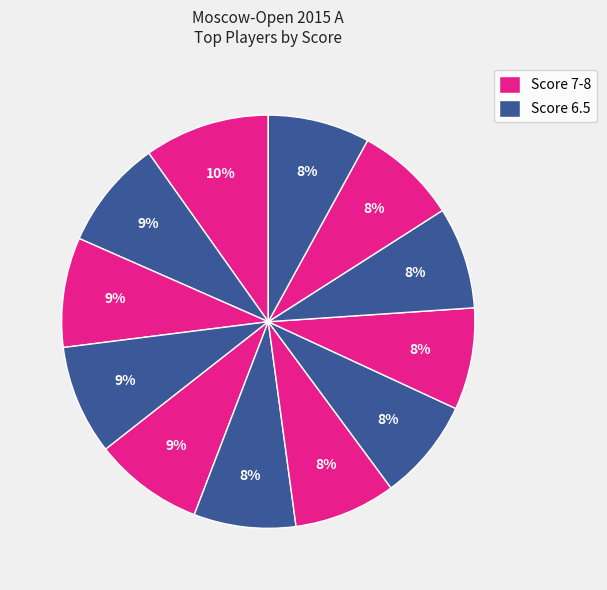

How many segments does this pie chart have?

12